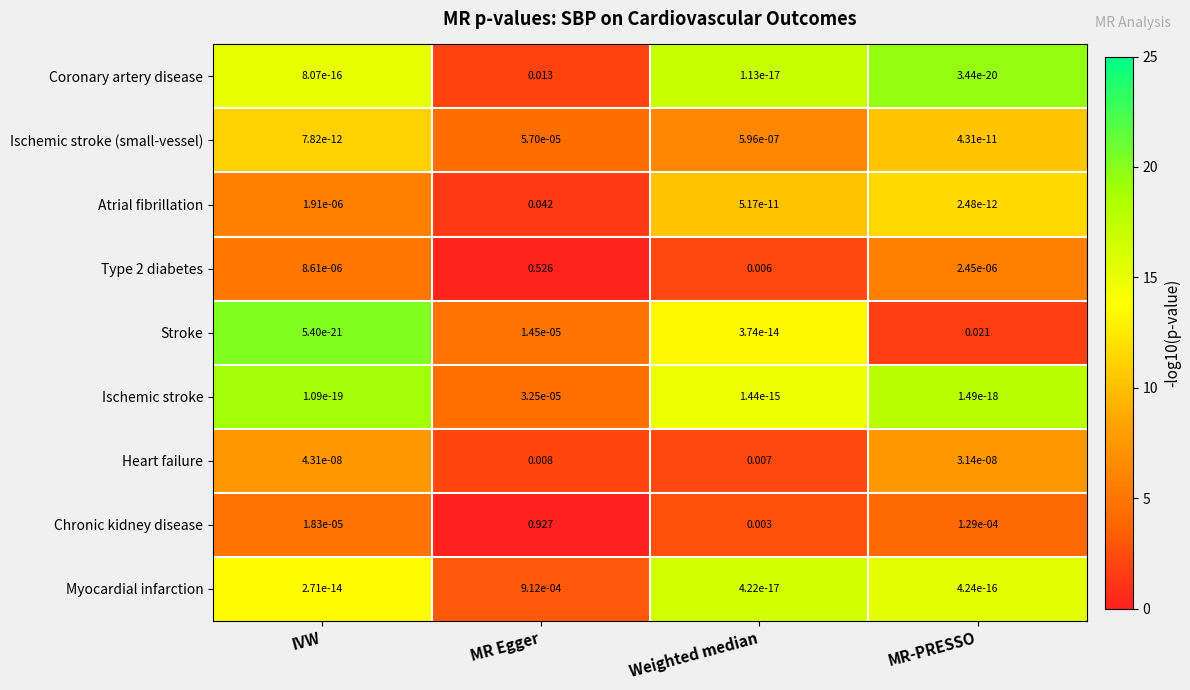

List the series in order of their peak value, highest first.

Chronic kidney disease, Type 2 diabetes, Atrial fibrillation, Stroke, Coronary artery disease, Heart failure, Myocardial infarction, Ischemic stroke (small-vessel), Ischemic stroke